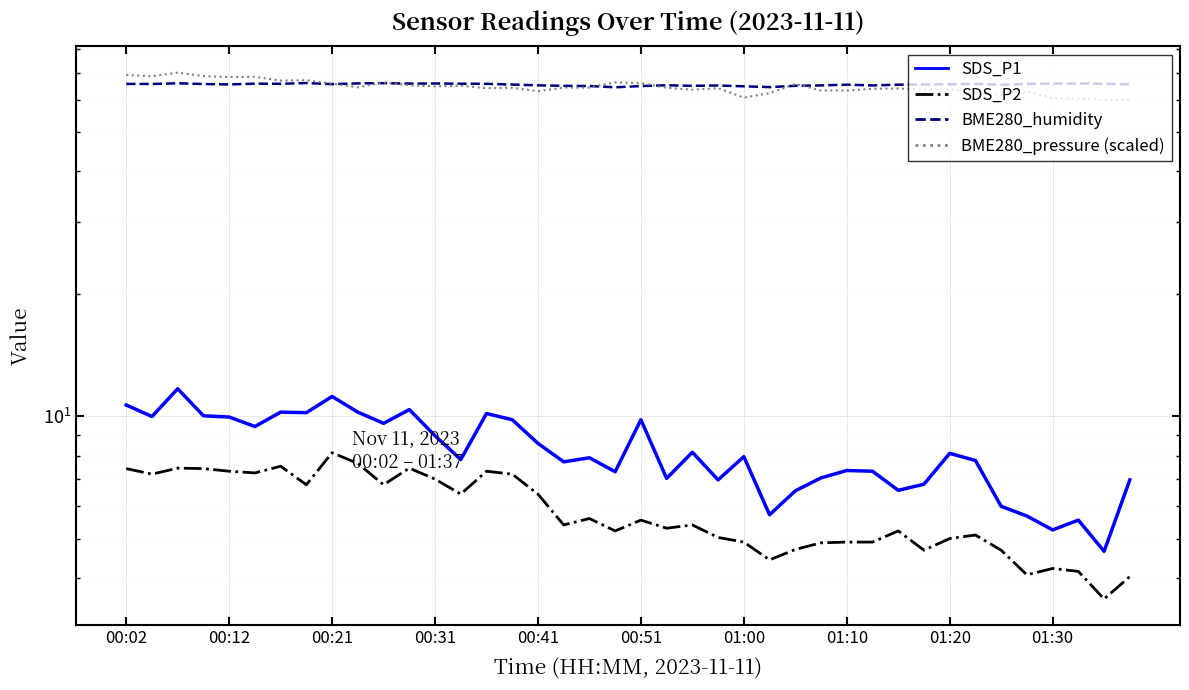

What are all the series names shown in the legend?

SDS_P1, SDS_P2, BME280_humidity, BME280_pressure (scaled)